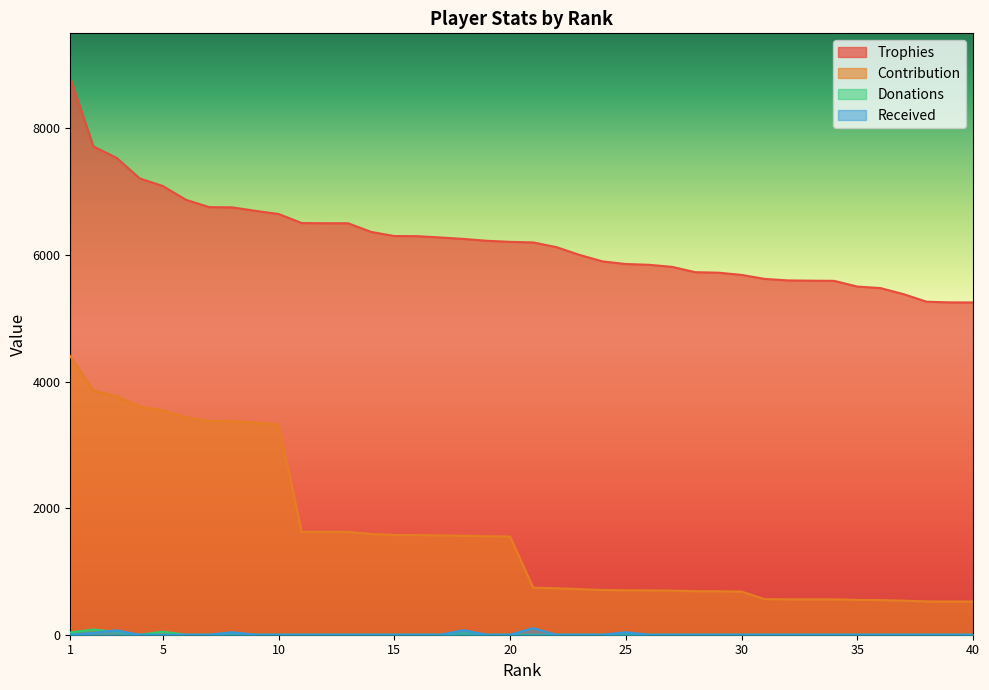

Which series changed the most between 36 and 40?

Trophies